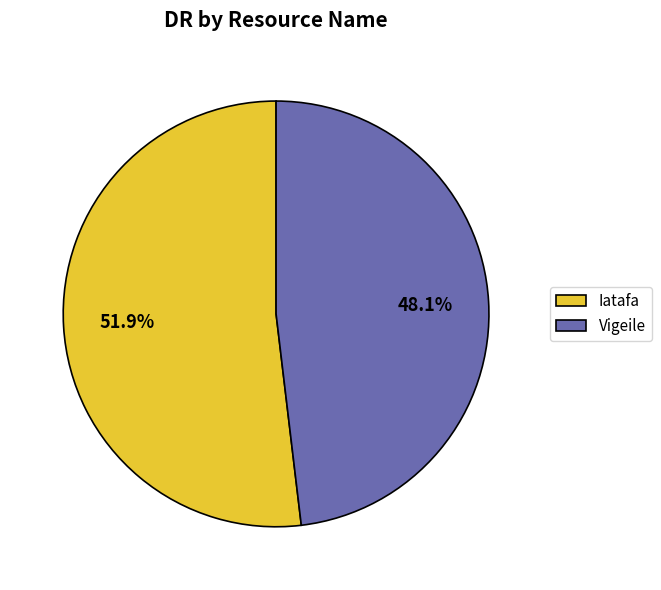

What is the majority slice?

Iatafa